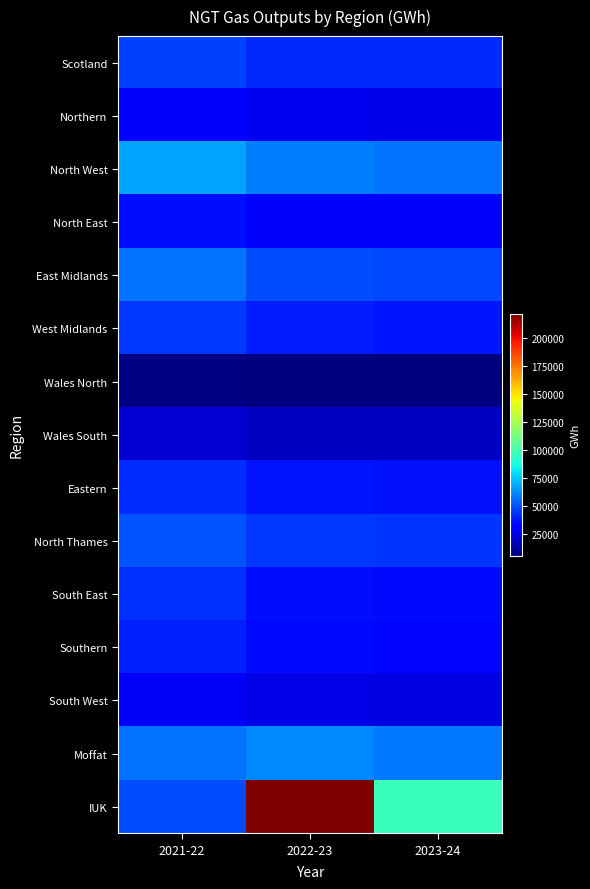

What is the difference between the highest and lowest values at 2021-22?

60885.9